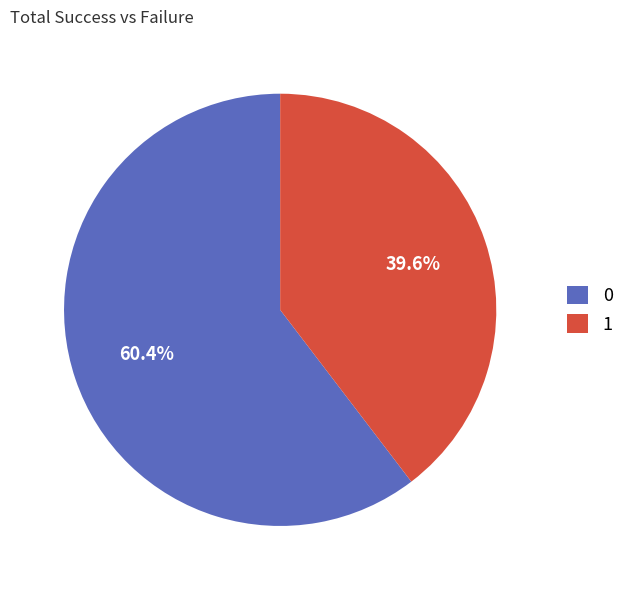

How much of the chart is everything except 1?

60.4%